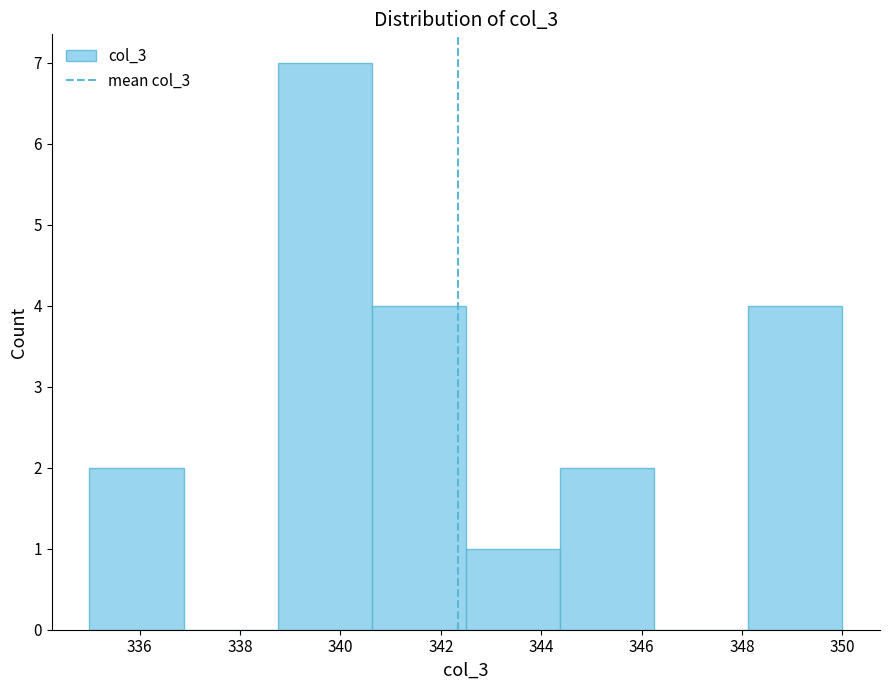

Reading left to right, transcribe this chart: for each bar, give the range it covers on the x-axis and its height. Neither the bar edges nor the heights are printed on the chart, so give them approximately, as read against the axes.

335.0 to 336.8: 2
336.8 to 338.8: 0
338.8 to 340.6: 7
340.6 to 342.6: 4
342.6 to 344.4: 1
344.4 to 346.2: 2
346.2 to 348.2: 0
348.2 to 350.0: 4